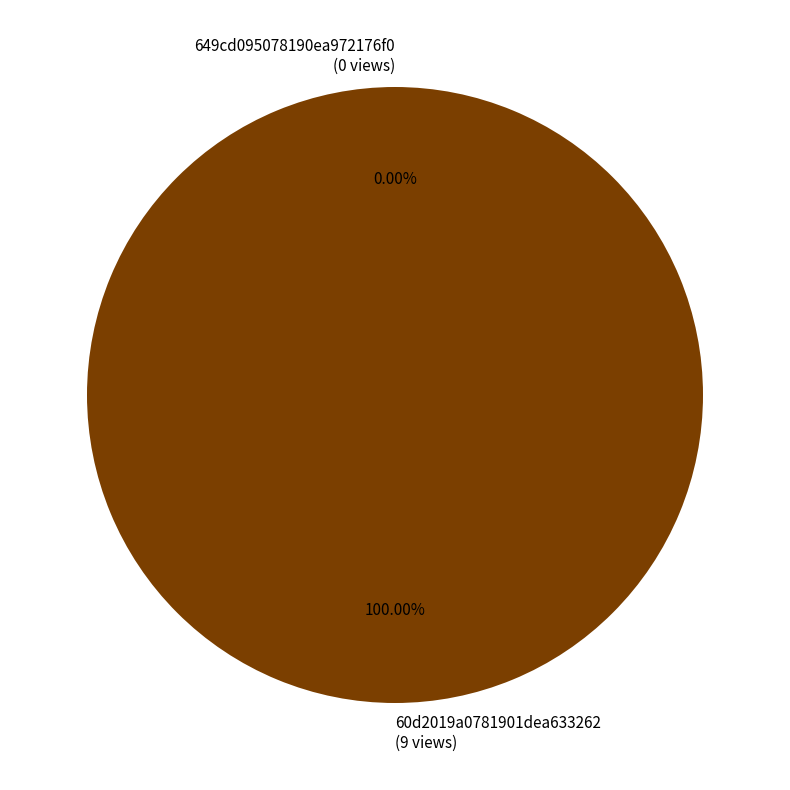

How many slices are in this pie chart?

2